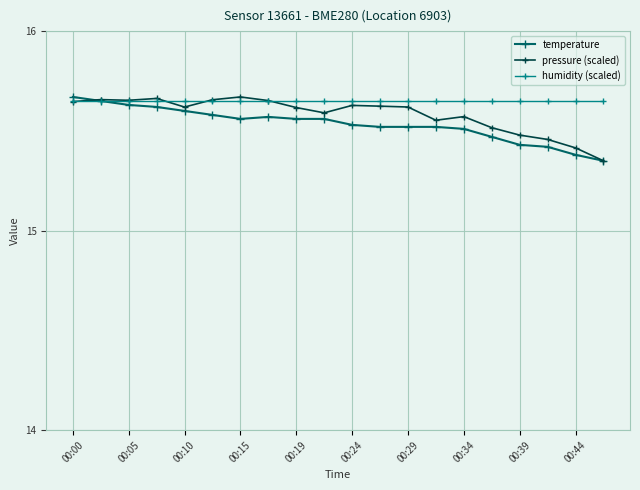

At how many categories does at least one series exceed 15?

20